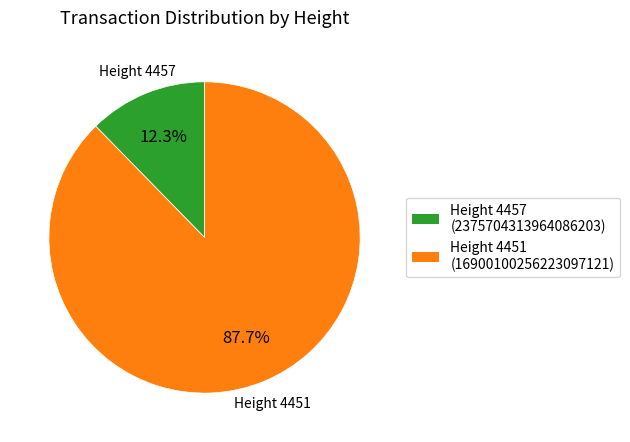

Is there a majority slice in this chart?

Yes